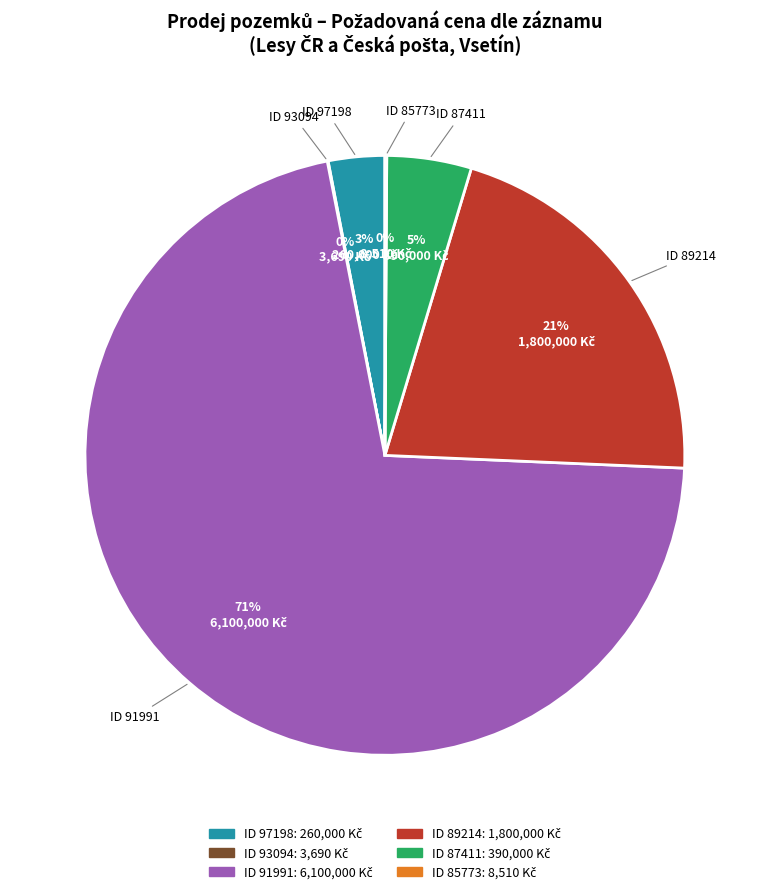

Is there a majority slice in this chart?

Yes